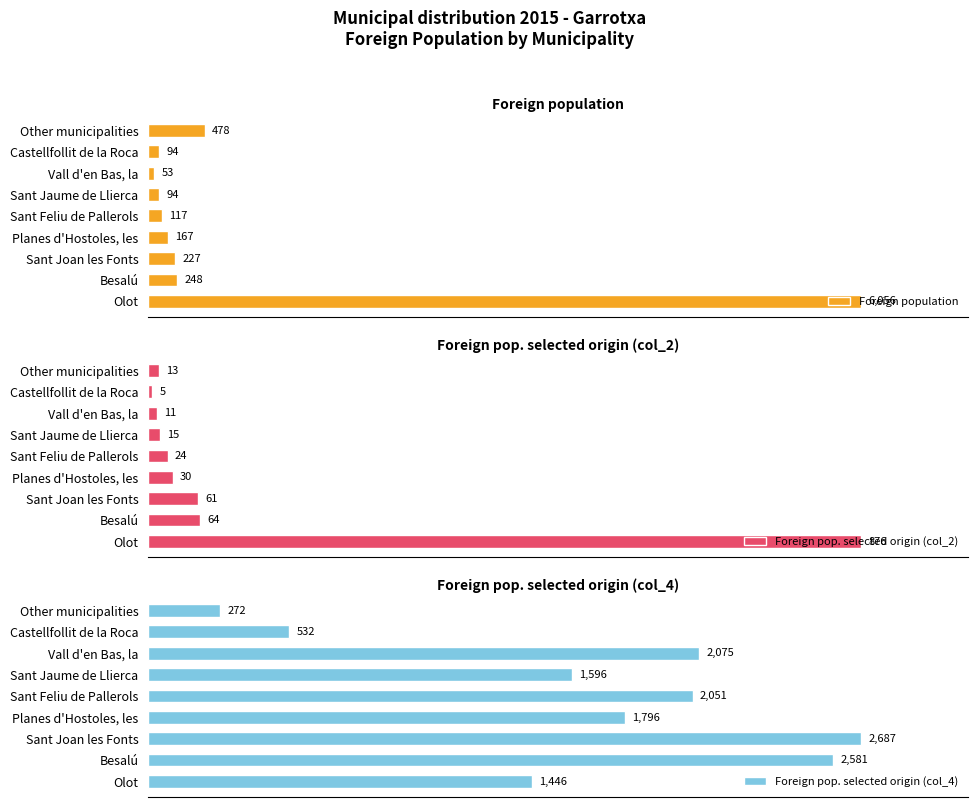

What is the difference between the maximum and minimum values in the Foreign pop. selected origin (col_2) series?

871